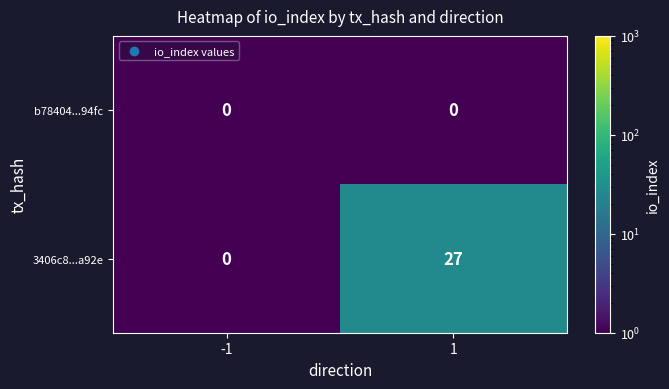

Reading left to right, list all the values displayed in this chart.

b78404...94fc: -1=0	1=0
3406c8...a92e: -1=0	1=27